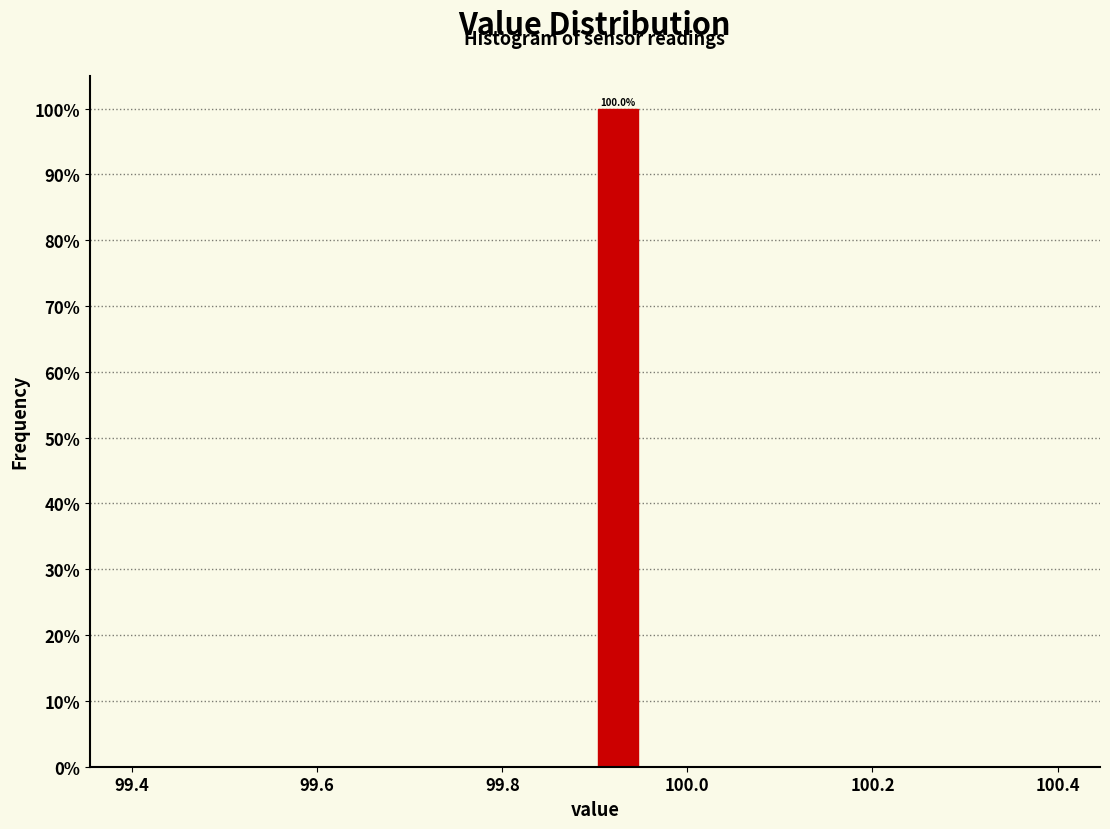

Read against the x-axis, roughly where is the centre of the tallest bar?

99.92